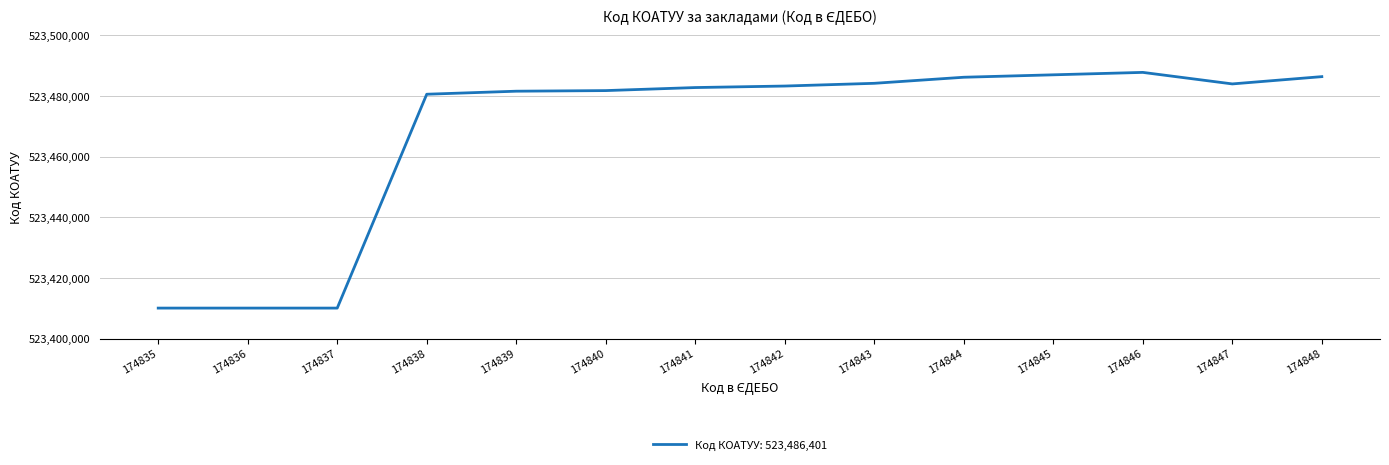

What is the difference between the values at 174846 and 174841?

5000